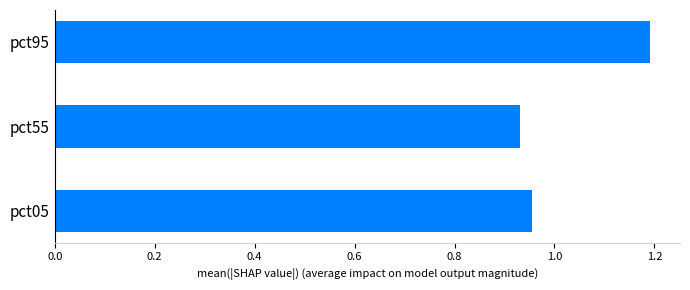

At which category does the chart reach its peak across all series?

pct95